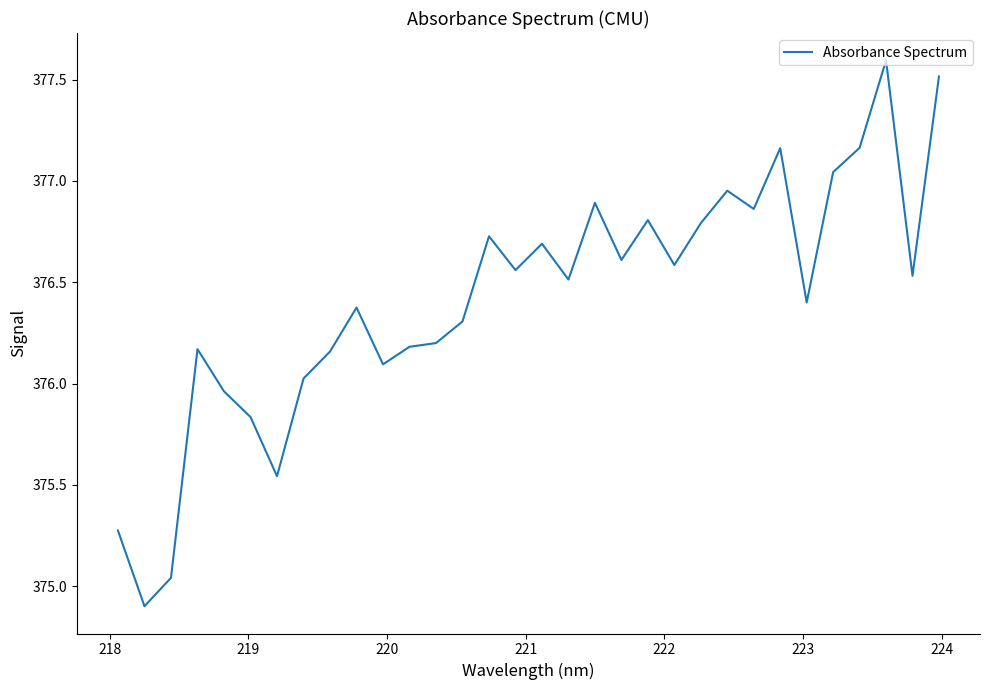

What is the minimum value shown in the chart?

374.9